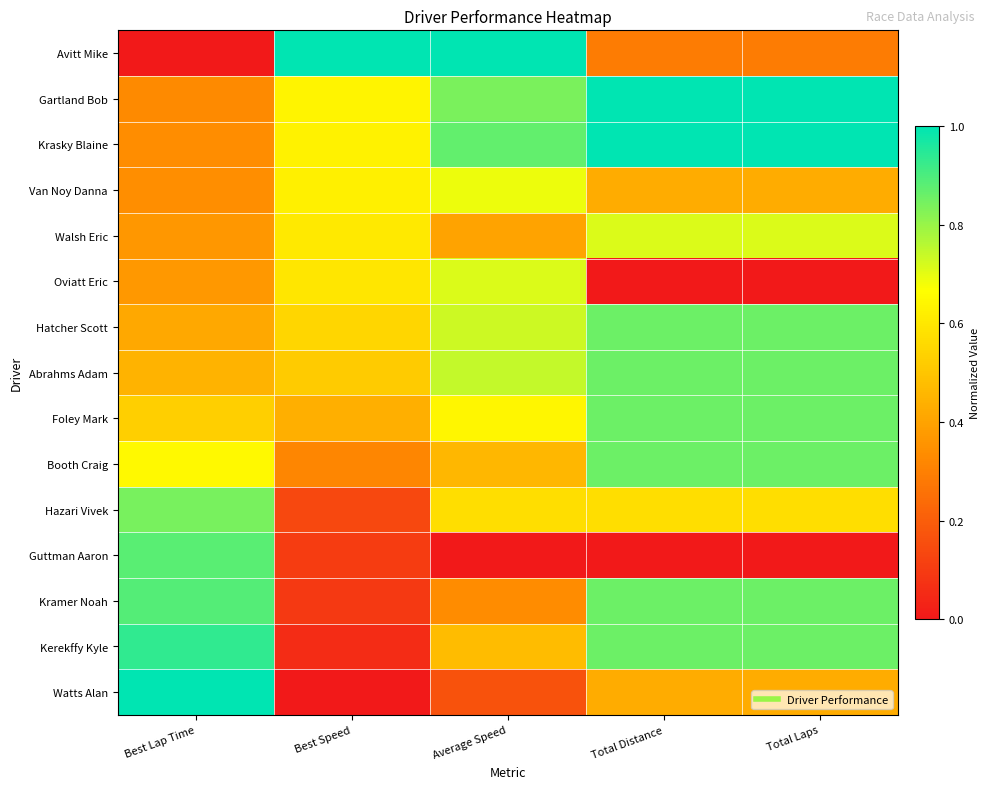

Reading right to left, transcribe all the data shown in this chart.

Avitt Mike: Total Laps=0.3	Total Distance=0.3	Average Speed=1.0	Best Speed=1.0	Best Lap Time=0.0
Gartland Bob: Total Laps=1.0	Total Distance=1.0	Average Speed=0.8	Best Speed=0.6	Best Lap Time=0.3
Krasky Blaine: Total Laps=1.0	Total Distance=1.0	Average Speed=0.9	Best Speed=0.6	Best Lap Time=0.3
Van Noy Danna: Total Laps=0.4	Total Distance=0.4	Average Speed=0.7	Best Speed=0.6	Best Lap Time=0.3
Walsh Eric: Total Laps=0.7	Total Distance=0.7	Average Speed=0.4	Best Speed=0.6	Best Lap Time=0.4
Oviatt Eric: Total Laps=0.0	Total Distance=0.0	Average Speed=0.7	Best Speed=0.6	Best Lap Time=0.4
Hatcher Scott: Total Laps=0.9	Total Distance=0.9	Average Speed=0.7	Best Speed=0.5	Best Lap Time=0.4
Abrahms Adam: Total Laps=0.9	Total Distance=0.9	Average Speed=0.7	Best Speed=0.5	Best Lap Time=0.4
Foley Mark: Total Laps=0.9	Total Distance=0.9	Average Speed=0.6	Best Speed=0.4	Best Lap Time=0.5
Booth Craig: Total Laps=0.9	Total Distance=0.9	Average Speed=0.5	Best Speed=0.3	Best Lap Time=0.7
Hazari Vivek: Total Laps=0.6	Total Distance=0.6	Average Speed=0.6	Best Speed=0.1	Best Lap Time=0.8
Guttman Aaron: Total Laps=0.0	Total Distance=0.0	Average Speed=0.0	Best Speed=0.1	Best Lap Time=0.9
Kramer Noah: Total Laps=0.9	Total Distance=0.9	Average Speed=0.3	Best Speed=0.1	Best Lap Time=0.9
Kerekffy Kyle: Total Laps=0.9	Total Distance=0.9	Average Speed=0.5	Best Speed=0.1	Best Lap Time=0.9
Watts Alan: Total Laps=0.4	Total Distance=0.4	Average Speed=0.2	Best Speed=0.0	Best Lap Time=1.0